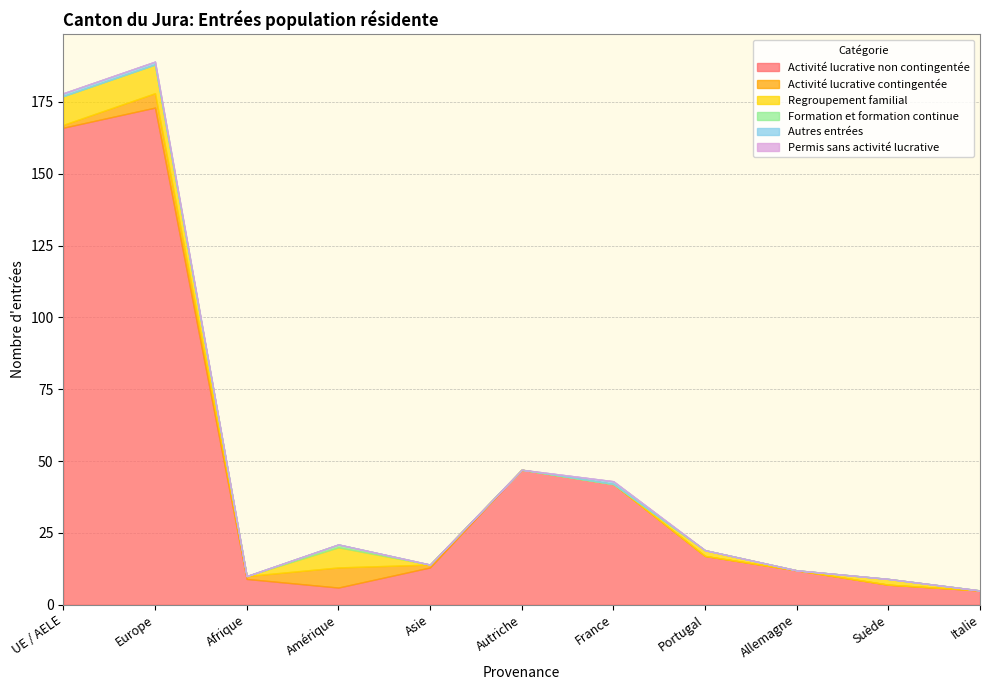

How many values in Autres entrées are above zero?

3